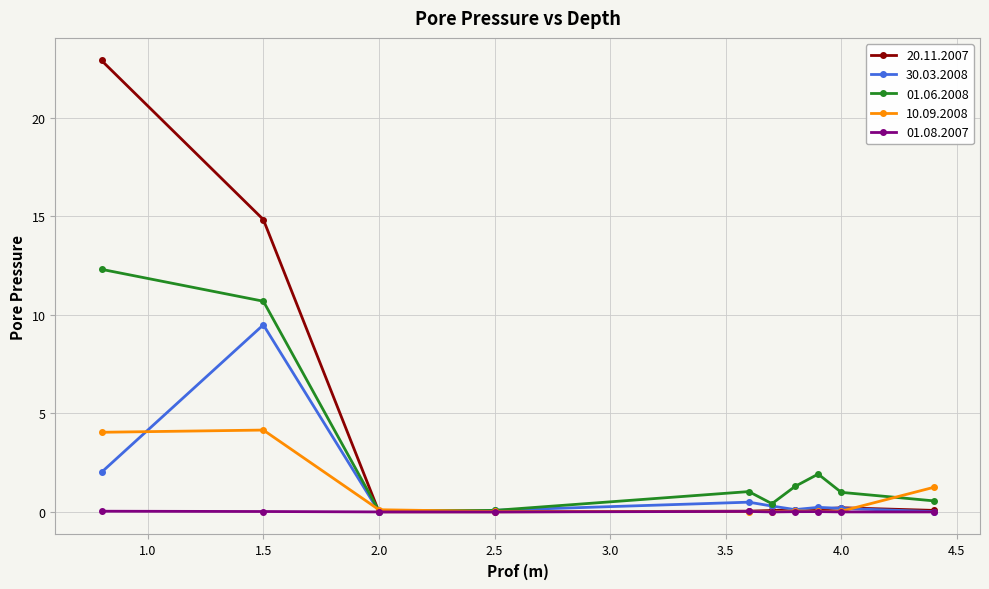

What is the value of the 01.06.2008 point at the 5th from the left?

1.0